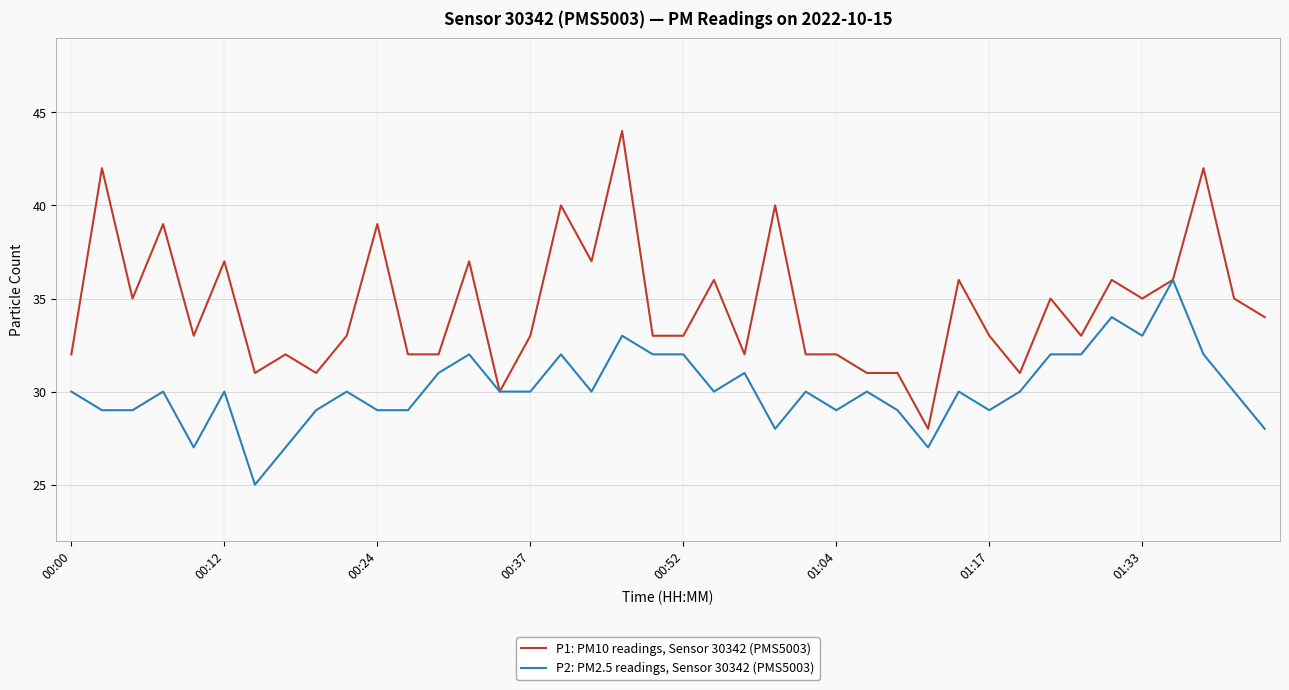

Reading right to left, list all the values displayed in this chart.

P1: PM10 readings, Sensor 30342 (PMS5003): 34	35	42	36	35	36	33	35	31	33	36	28	31	31	32	32	40	32	36	33	33	44	37	40	33	30	37	32	32	39	33	31	32	31	37	33	39	35	42	32
P2: PM2.5 readings, Sensor 30342 (PMS5003): 28	30	32	36	33	34	32	32	30	29	30	27	29	30	29	30	28	31	30	32	32	33	30	32	30	30	32	31	29	29	30	29	27	25	30	27	30	29	29	30